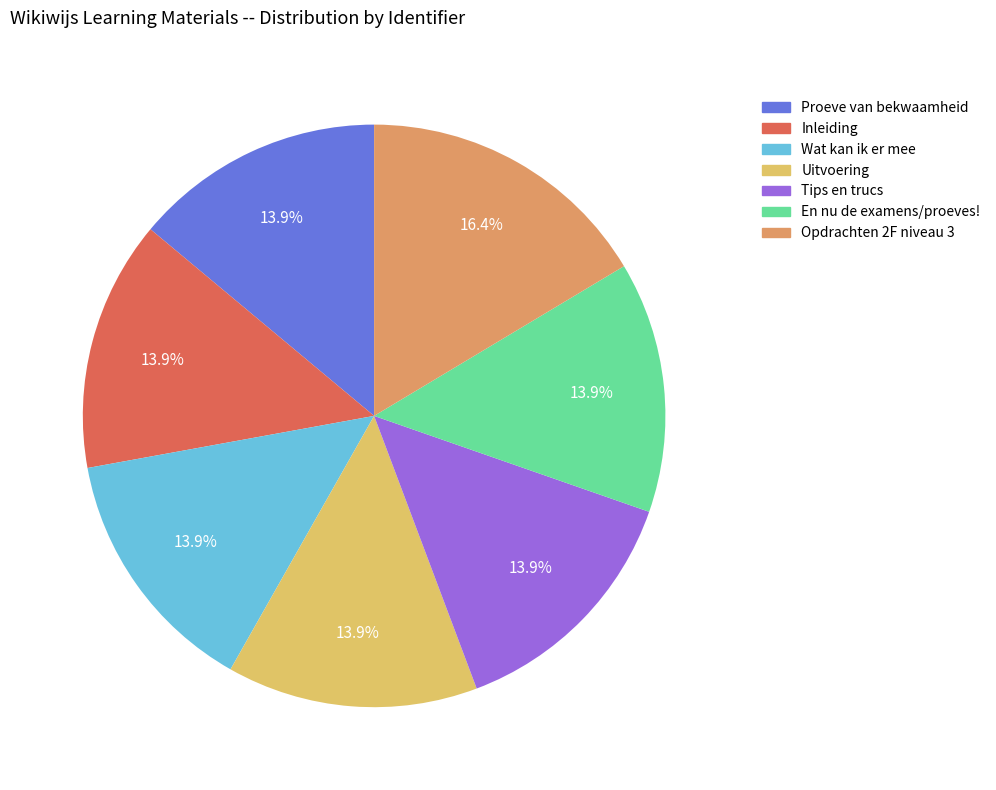

To the nearest percent, what is the combined percentage of En nu de examens/proeves! and Uitvoering?

28%